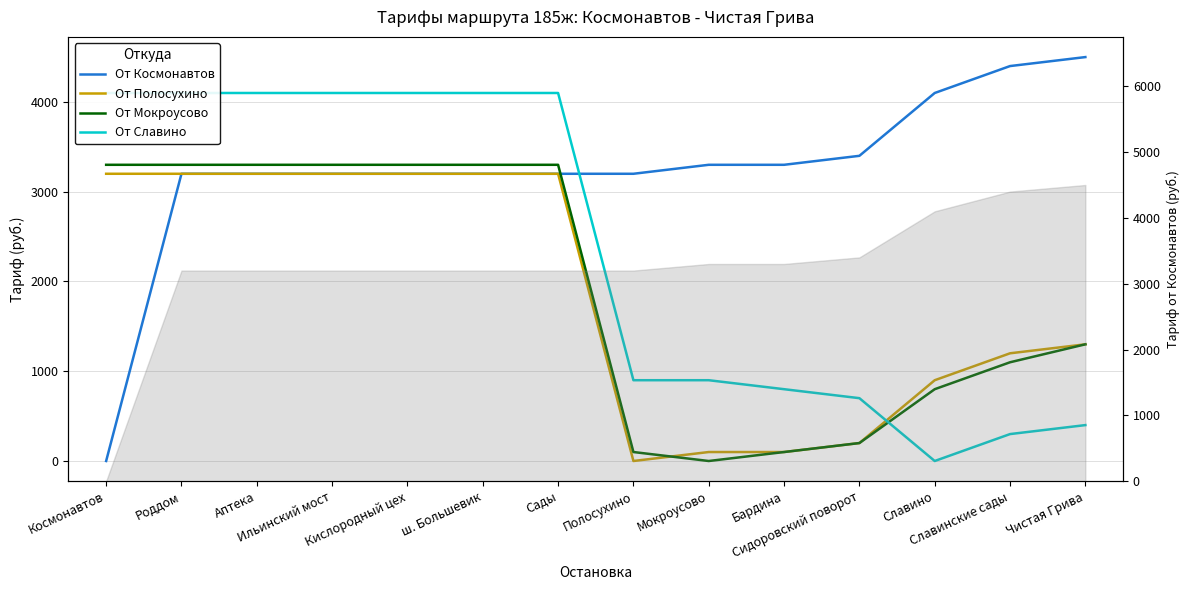

True or false: От Полосухино and От Космонавтов cross at least once.

False